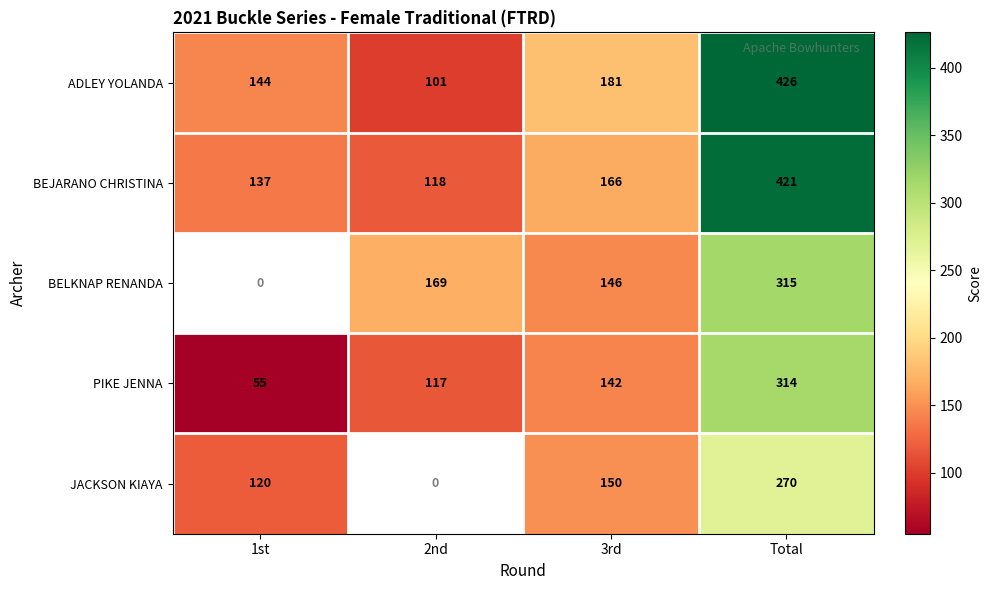

Read the BEJARANO CHRISTINA value at Total.

421